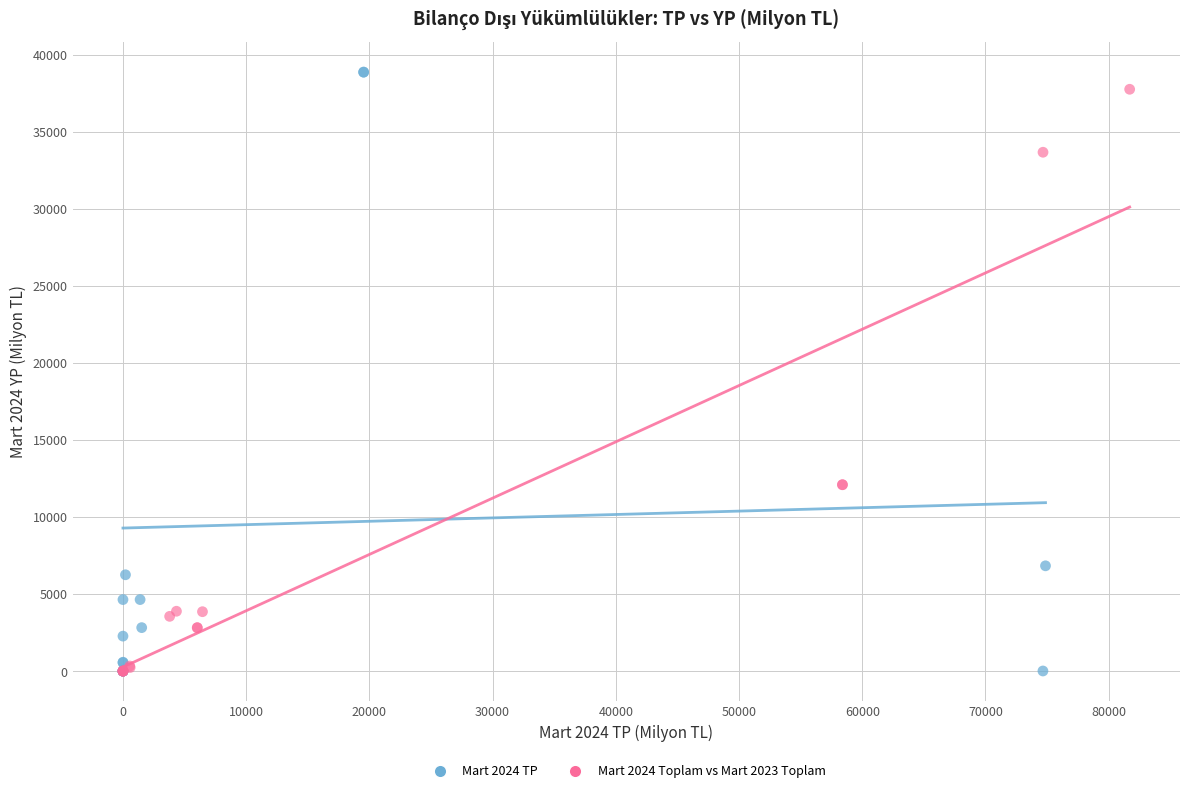

Which series reaches the maximum Y coordinate?

Mart 2024 TP